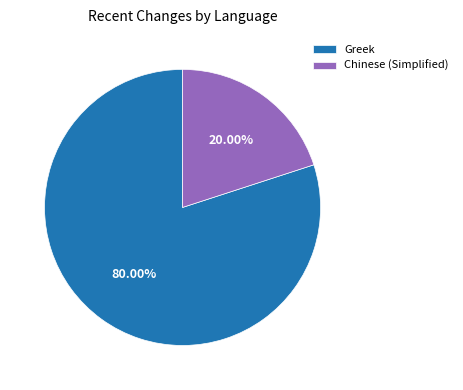

Approximately how many times larger is the value at Greek compared to Chinese (Simplified)?

4.0